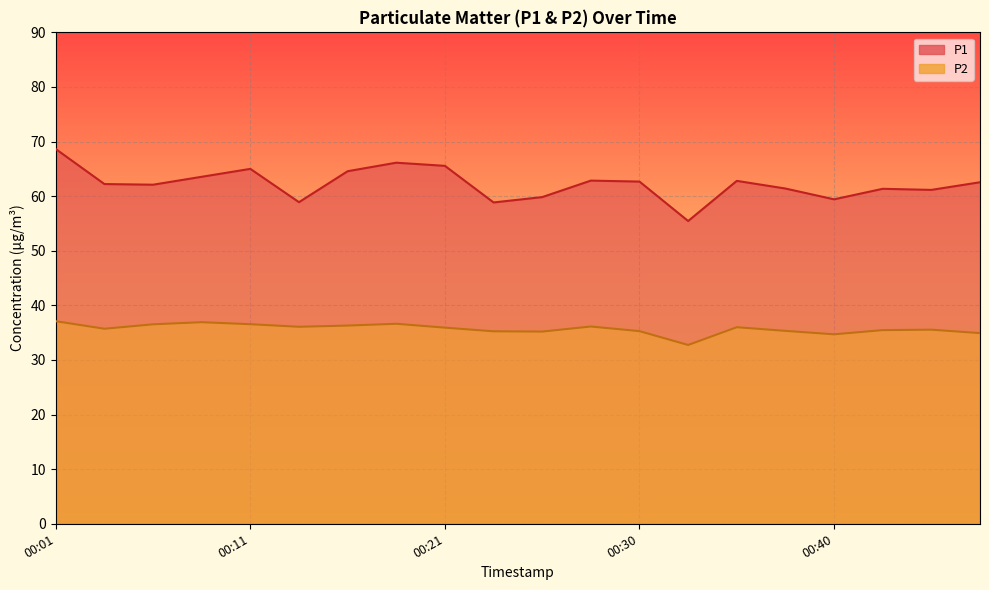

Between 00:13 and 00:16, which is larger?

00:16